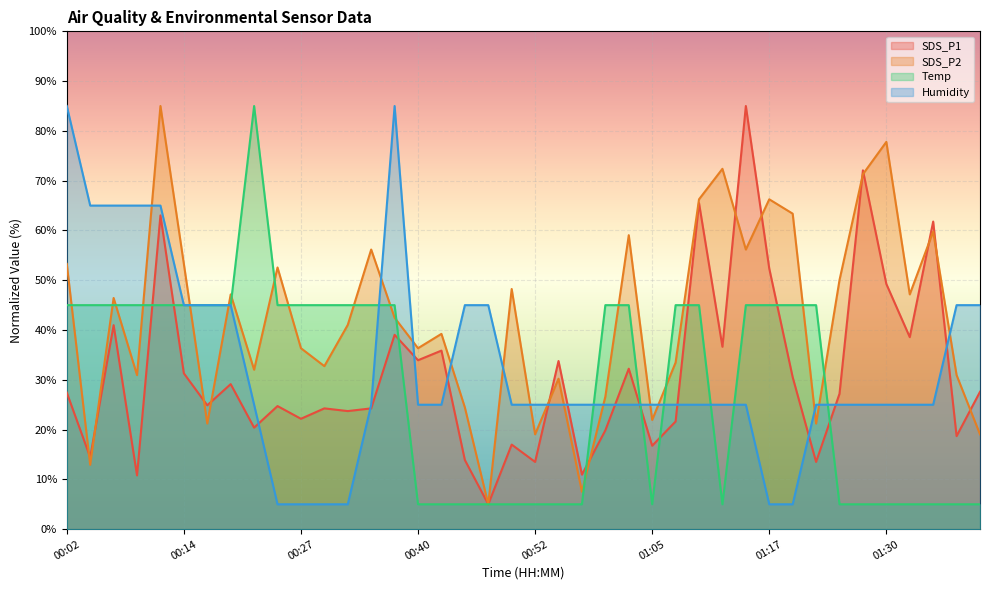

In Humidity, how many points are higher than both neighbors (excluding endpoints)?

1